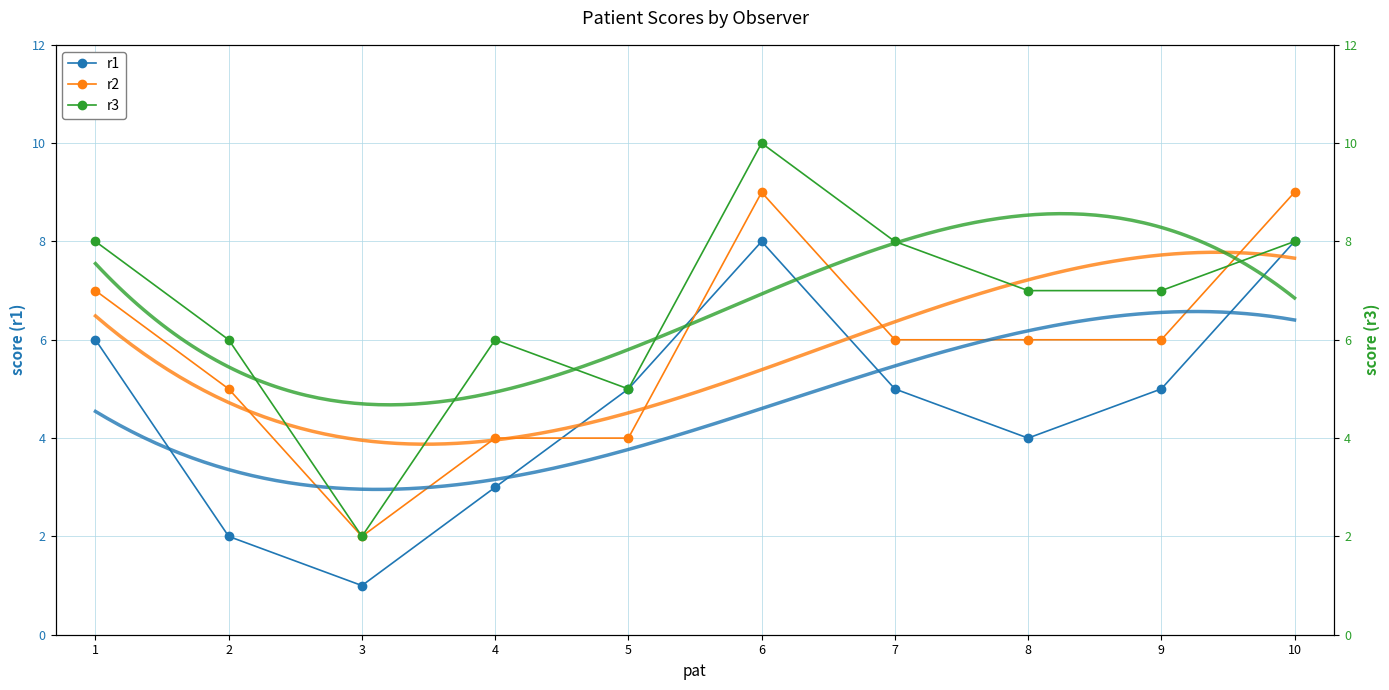

What is the sum of all r2 values?

58